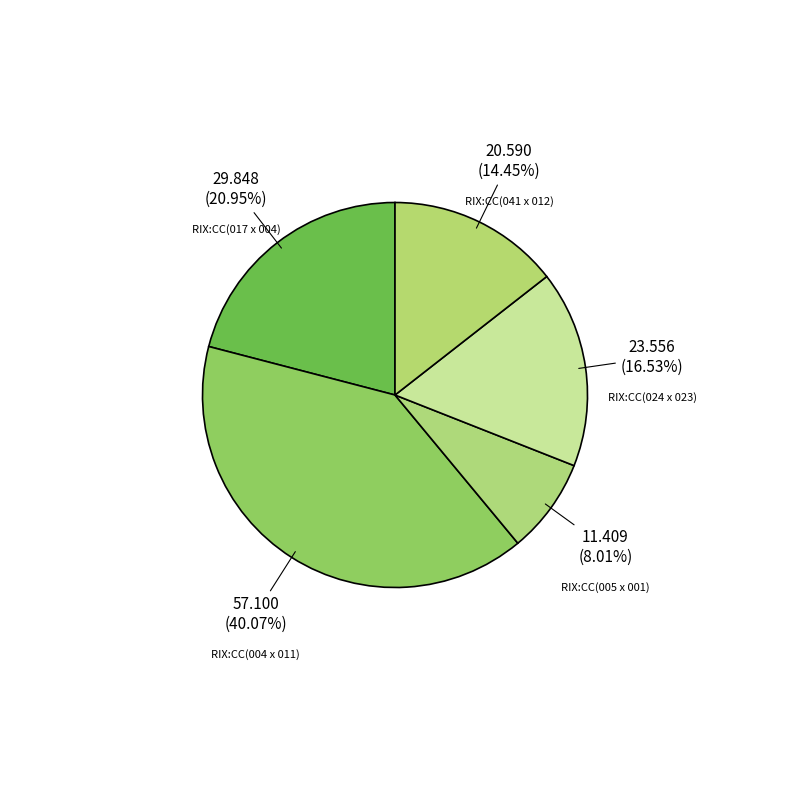

To the nearest percent, what is the average slice percentage?

20%